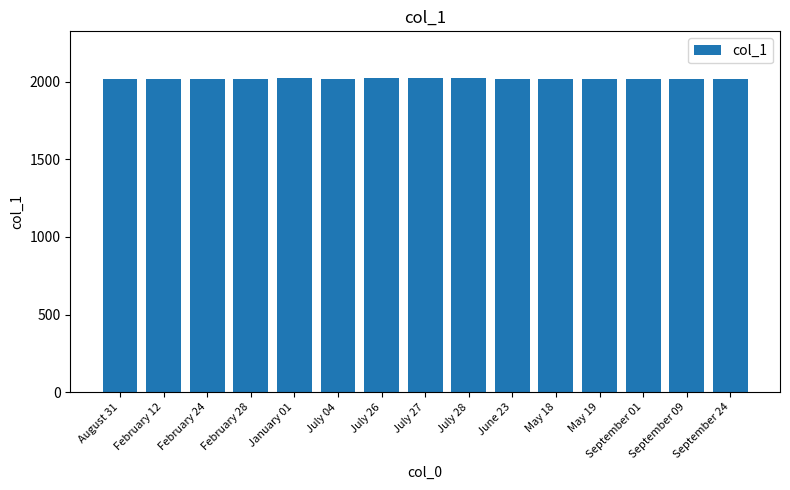

What is the difference between the maximum and minimum values?

6